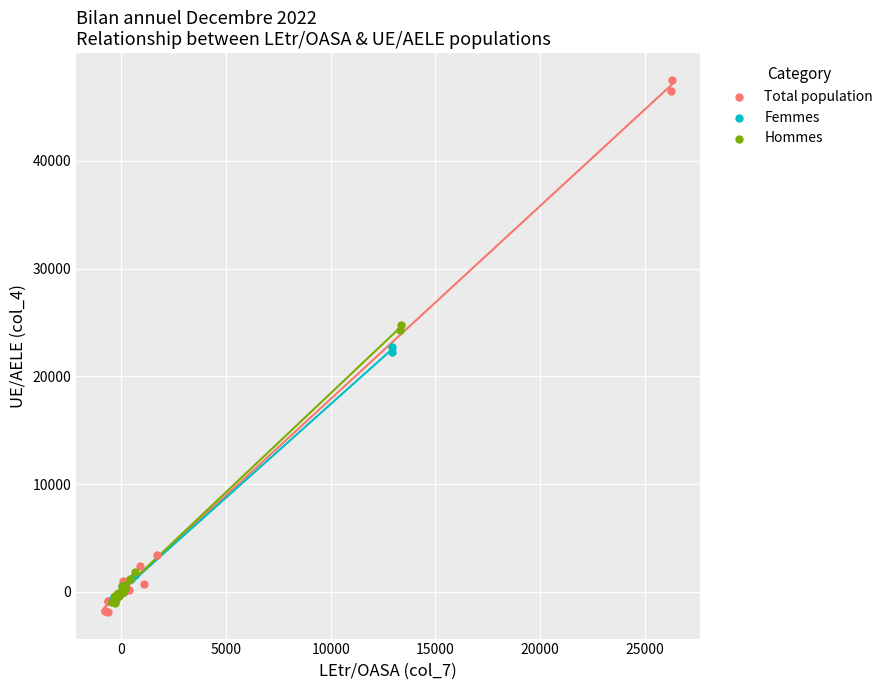

Which series has the largest Y range (max minus min)?

Total population